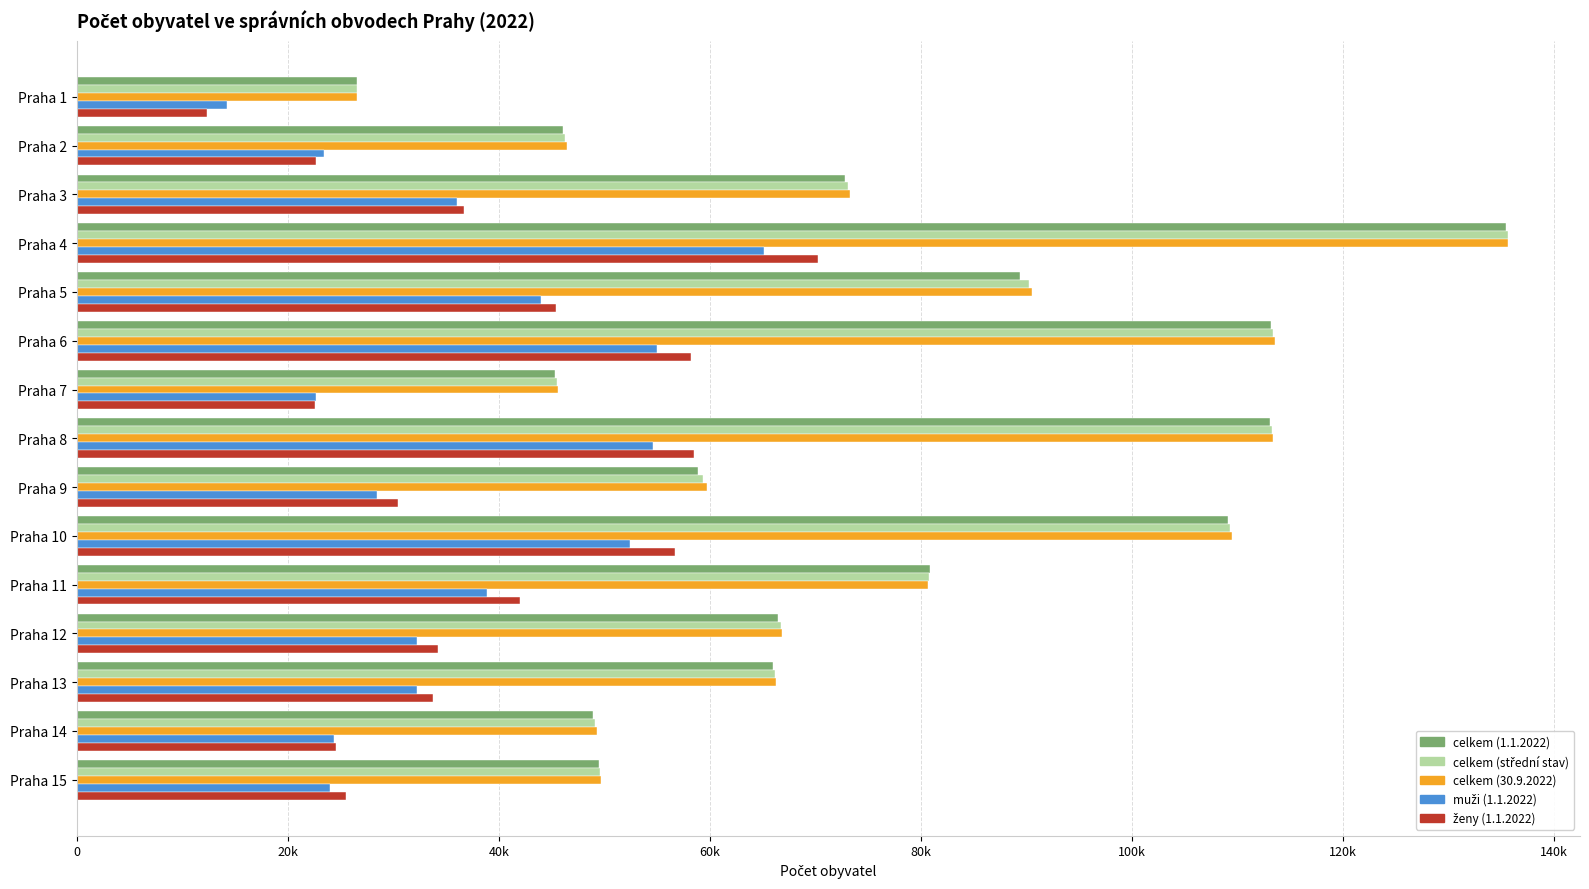

What is the value of the celkem (střední stav) bar at the 10th from the left?

109338